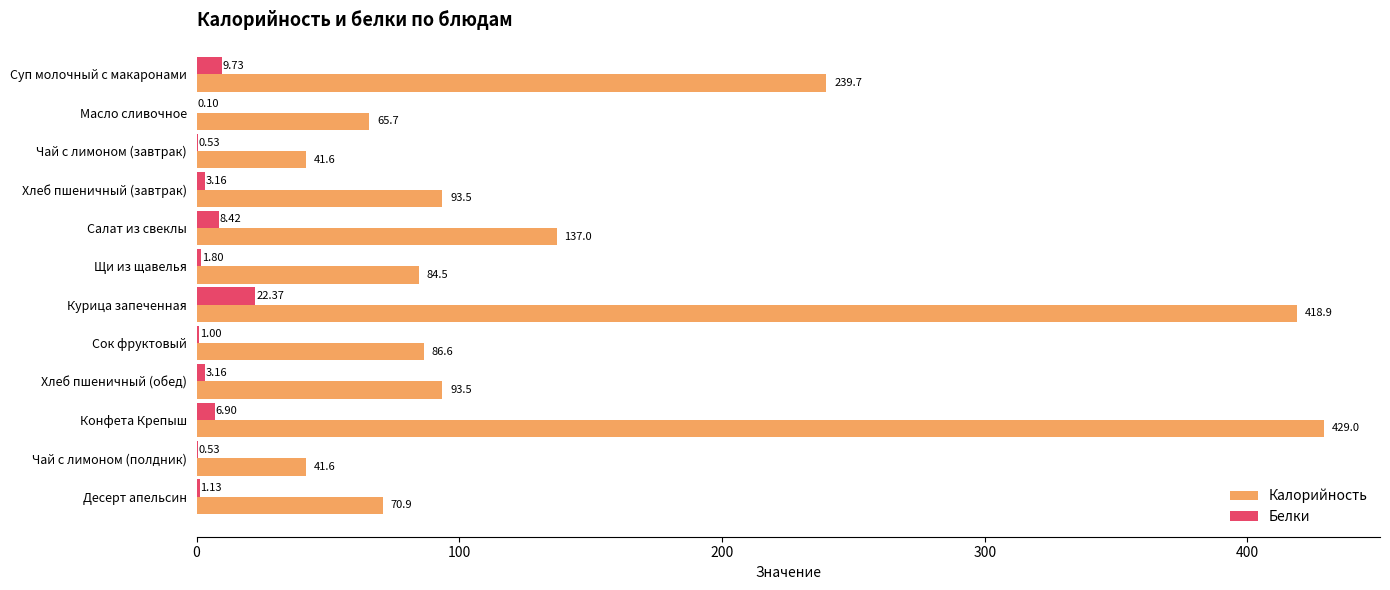

Which series has the largest total across all categories?

Калорийность